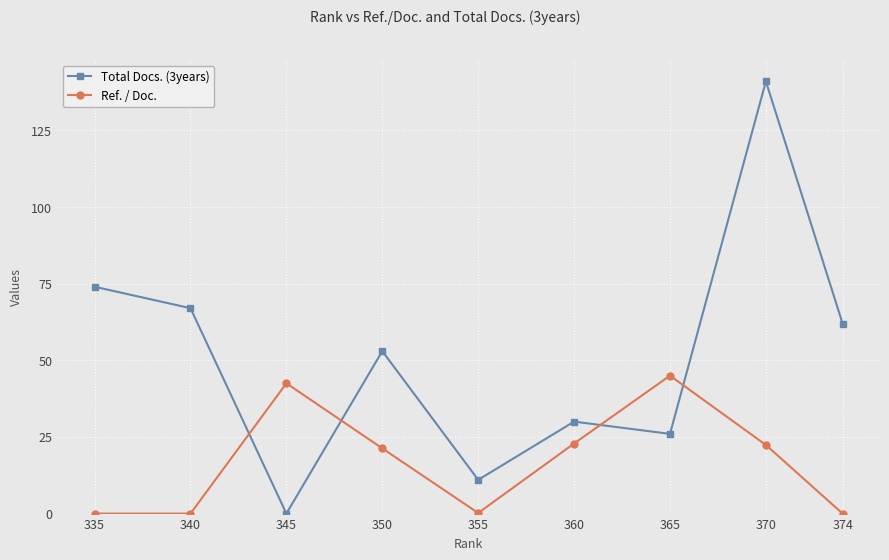

What is the total value across all series at 360?

52.9